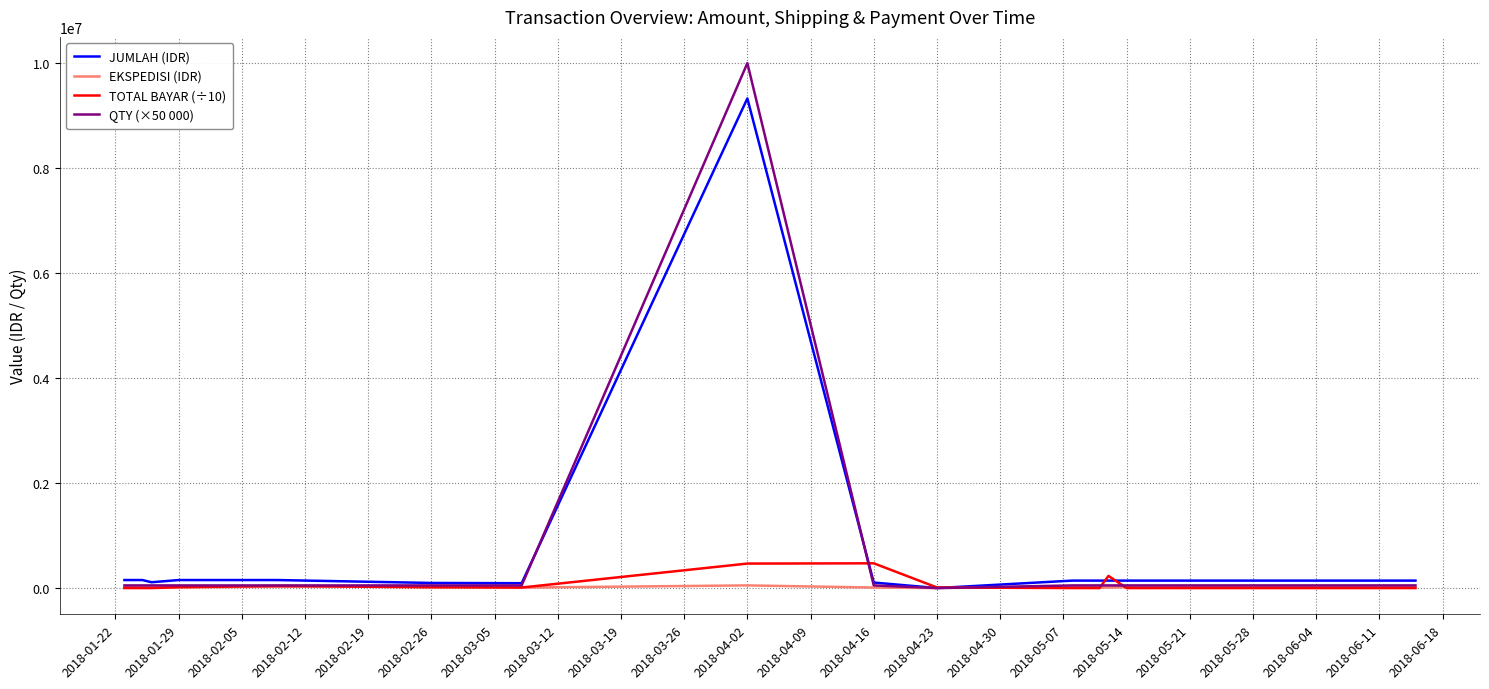

Which label corresponds to the largest value in the chart?

2018-04-02